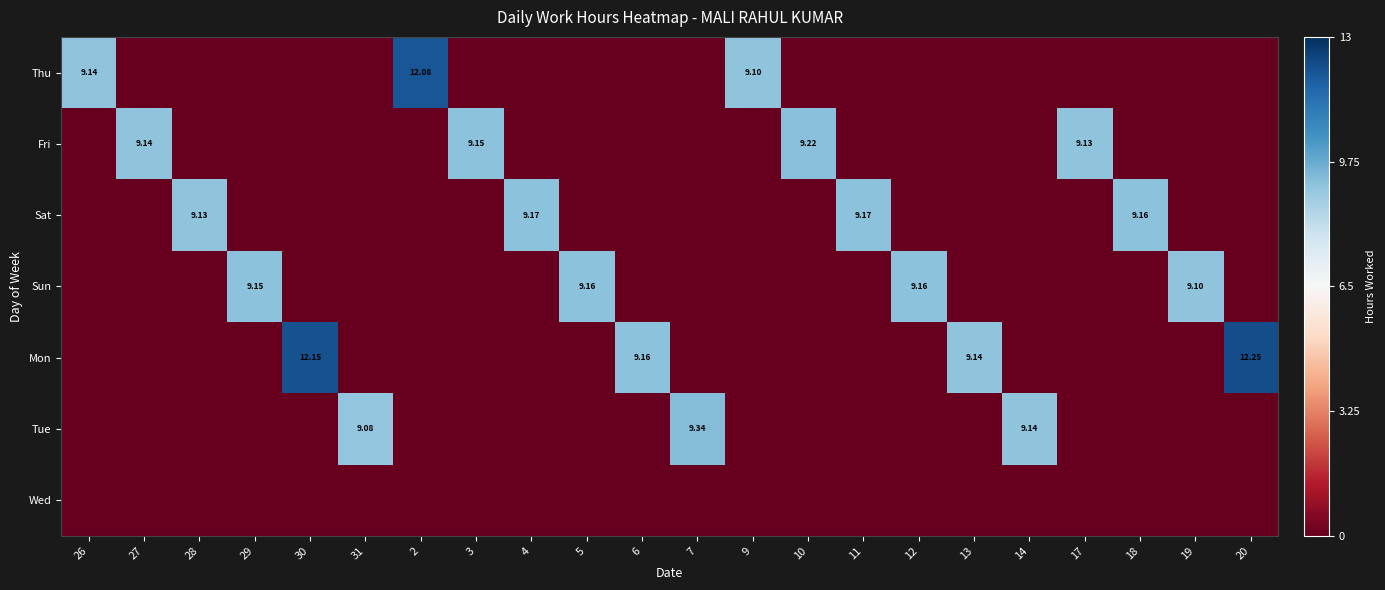

Between 28 and 11, which series saw the biggest shift?

Sat